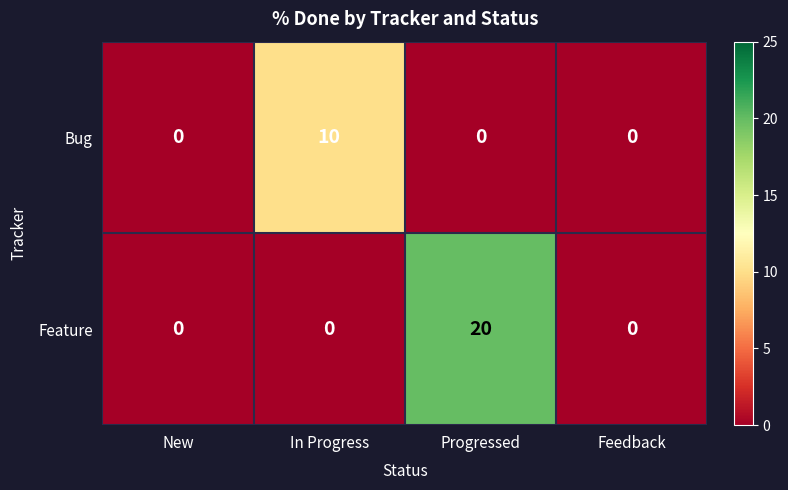

How many categories are shown in the chart?

4